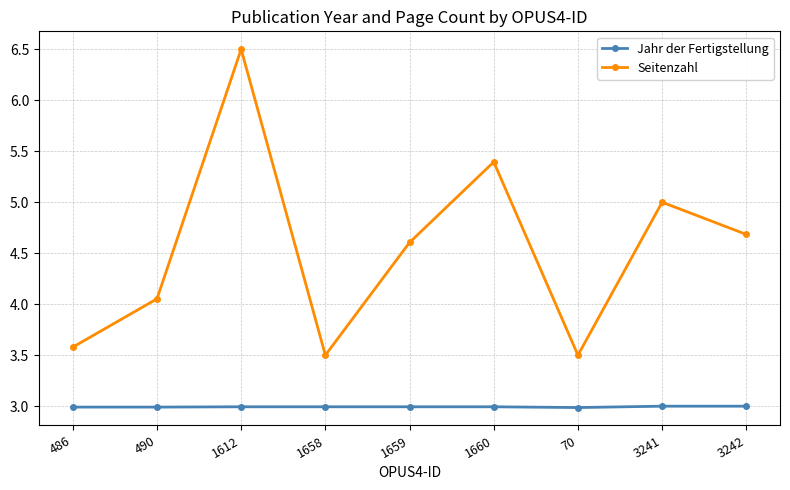

What is the average value of the Seitenzahl series?

4.5